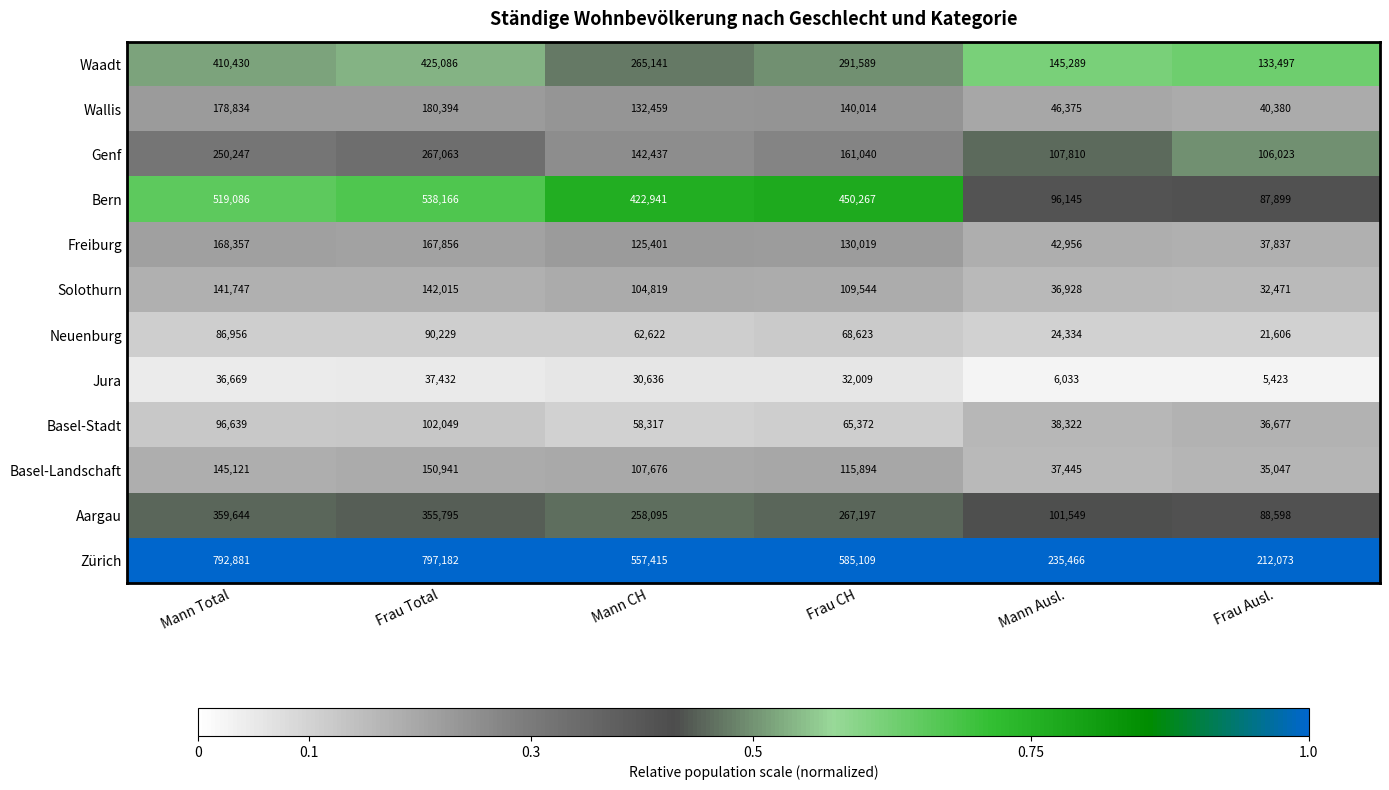

Which series has the widest spread of values?

Zürich